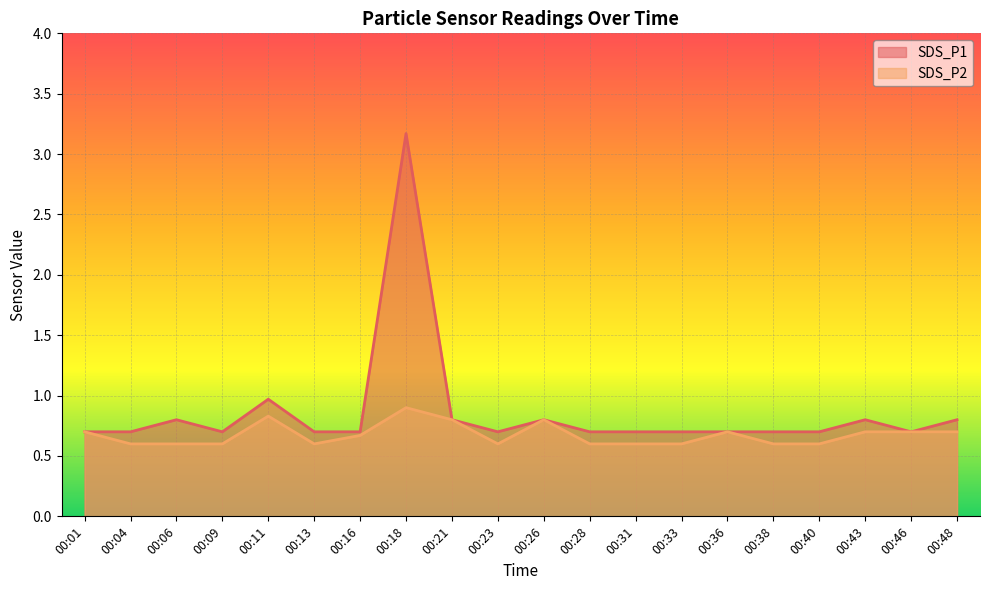

How many lines are shown in the chart?

2